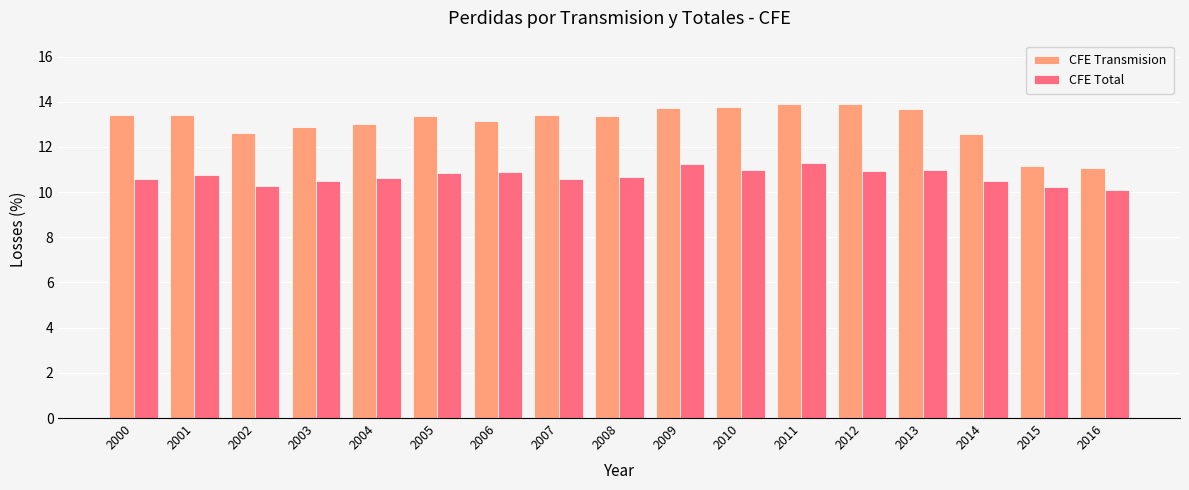

What is the maximum value for CFE Total?

11.3